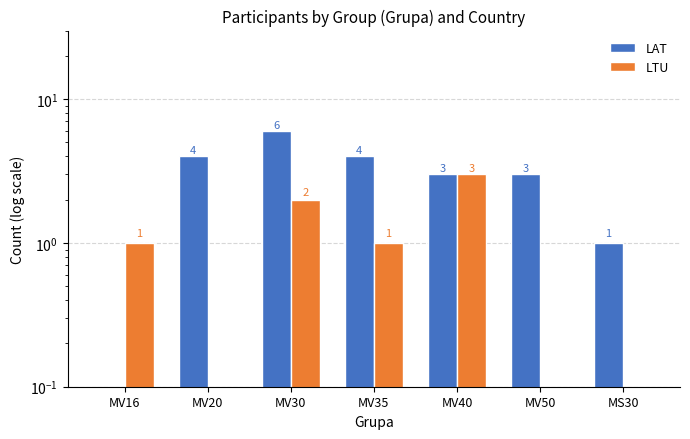

Reading left to right, list all the values displayed in this chart.

LAT: MV16=0	MV20=4	MV30=6	MV35=4	MV40=3	MV50=3	MS30=1
LTU: MV16=1	MV20=0	MV30=2	MV35=1	MV40=3	MV50=0	MS30=0